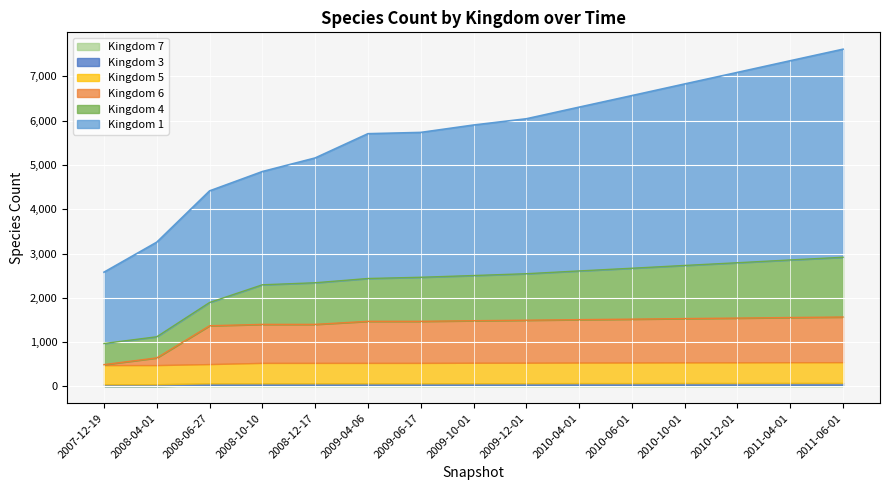

What is the lowest value of the kingdom_1 series?

1611